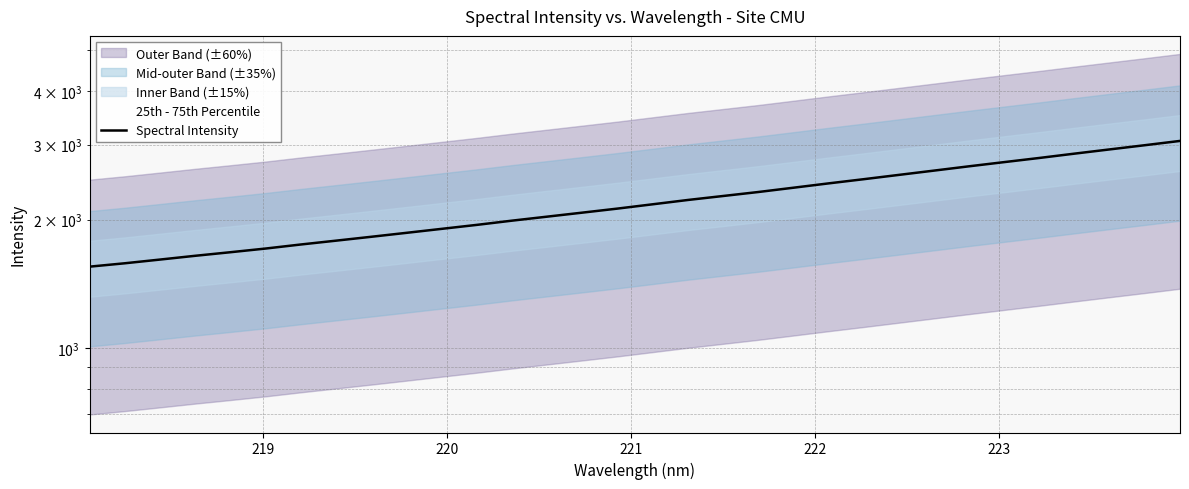

Approximately how many times larger is the value at 222 compared to 221?

1.0